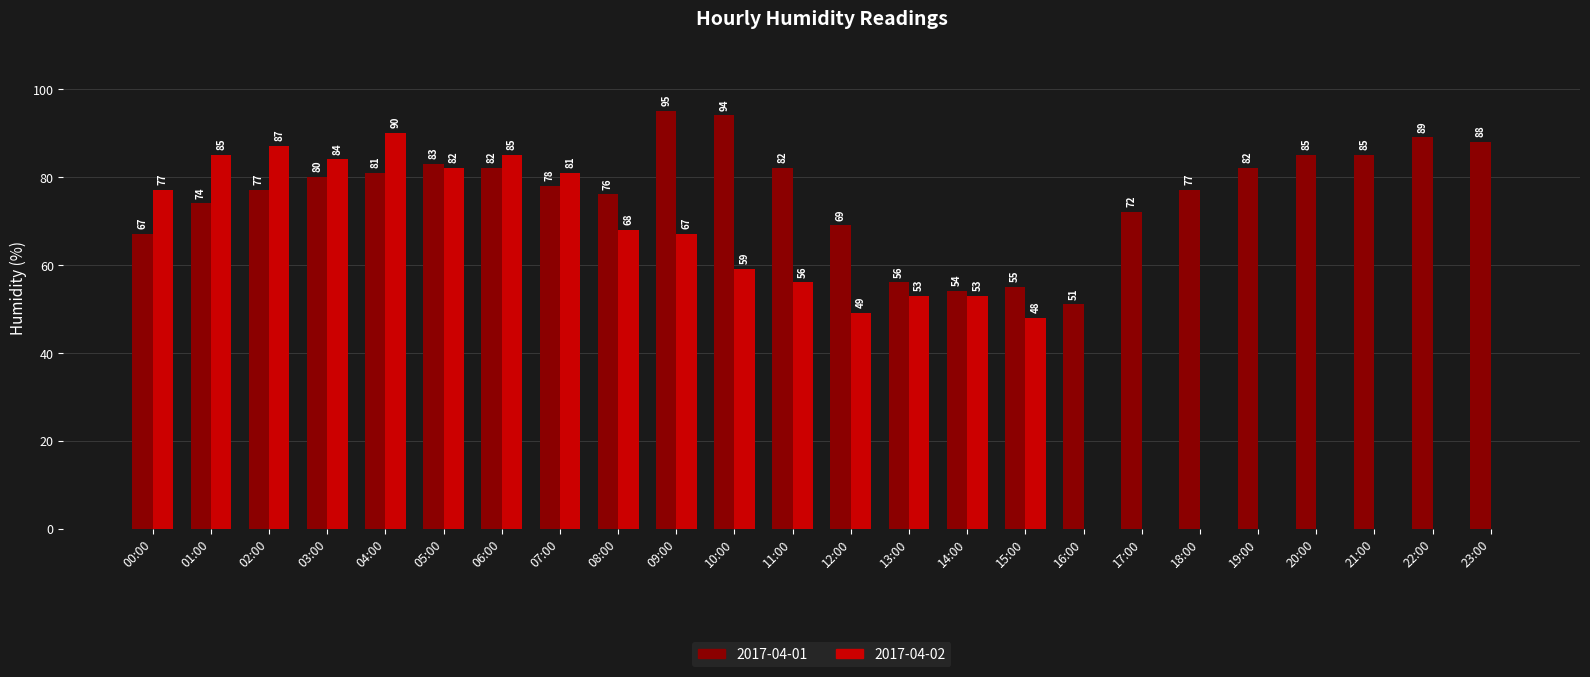

Reading left to right, transcribe all the data shown in this chart.

2017-04-01: 00:00=67	01:00=74	02:00=77	03:00=80	04:00=81	05:00=83	06:00=82	07:00=78	08:00=76	09:00=95	10:00=94	11:00=82	12:00=69	13:00=56	14:00=54	15:00=55	16:00=51	17:00=72	18:00=77	19:00=82	20:00=85	21:00=85	22:00=89	23:00=88
2017-04-02: 00:00=77	01:00=85	02:00=87	03:00=84	04:00=90	05:00=82	06:00=85	07:00=81	08:00=68	09:00=67	10:00=59	11:00=56	12:00=49	13:00=53	14:00=53	15:00=48	16:00=0	17:00=0	18:00=0	19:00=0	20:00=0	21:00=0	22:00=0	23:00=0